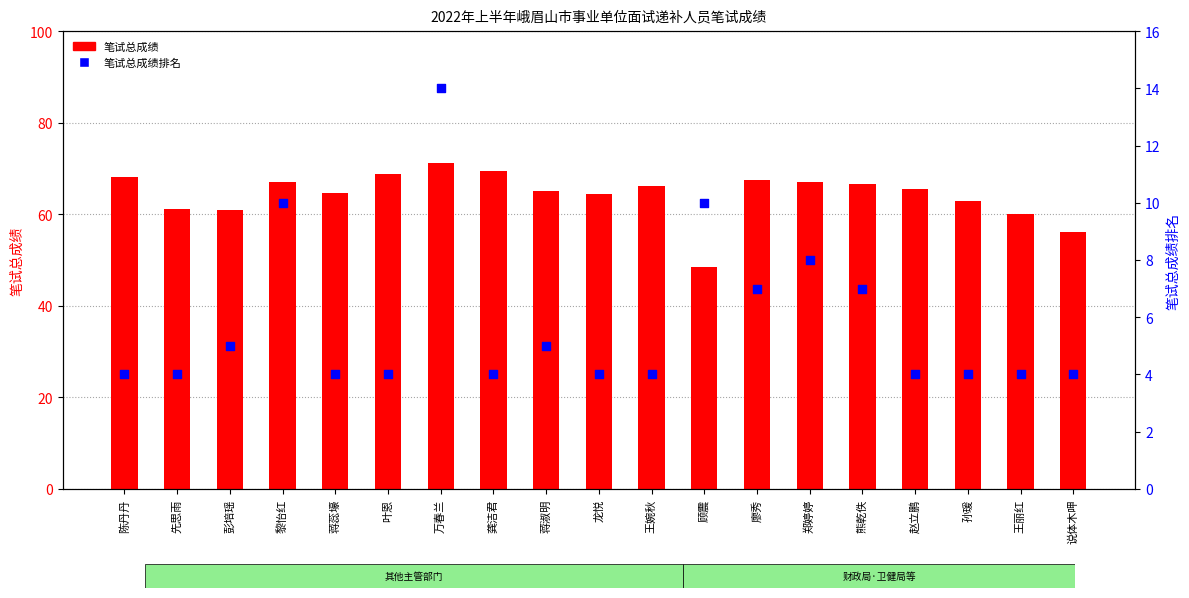

Which series reaches the maximum Y coordinate?

笔试总成绩